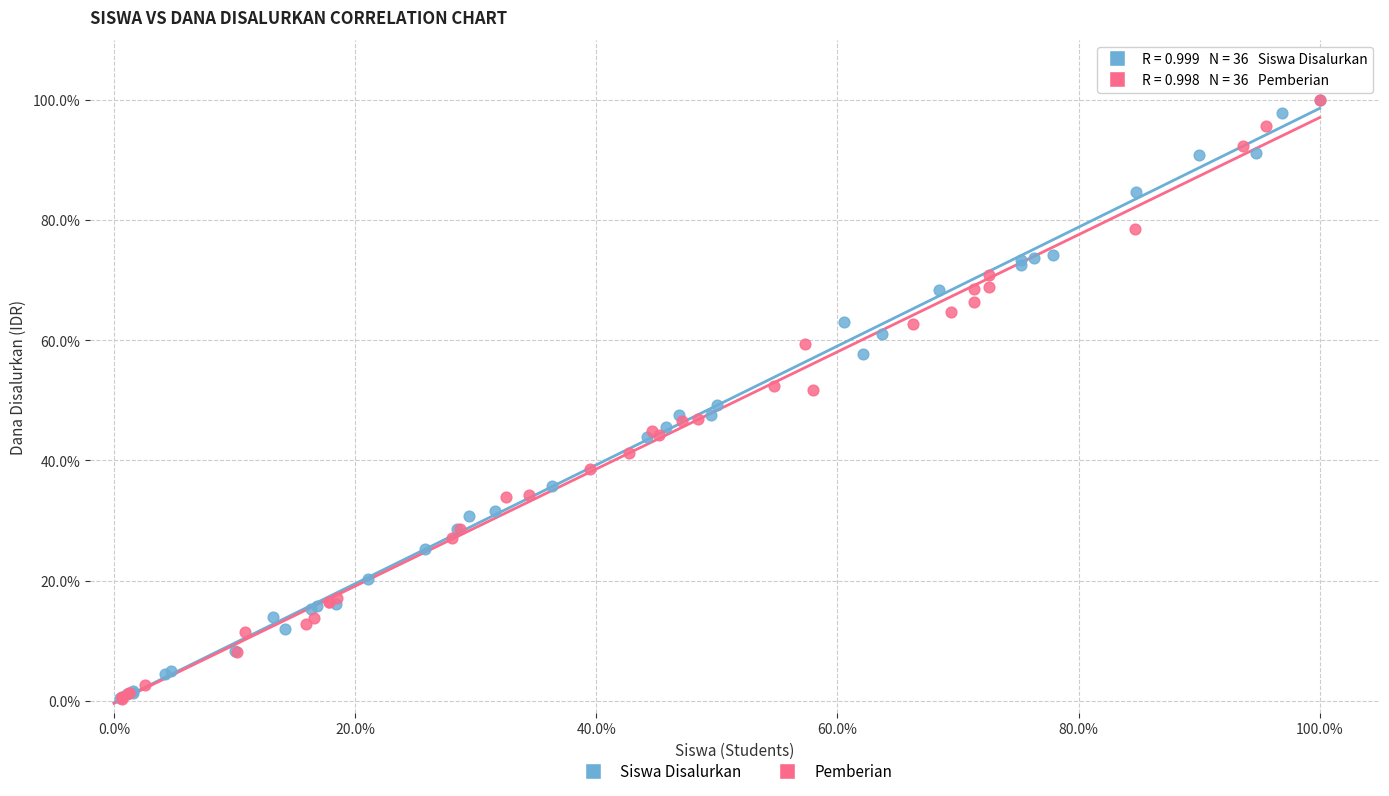

What are all the series names shown in the legend?

Siswa Disalurkan, Pemberian